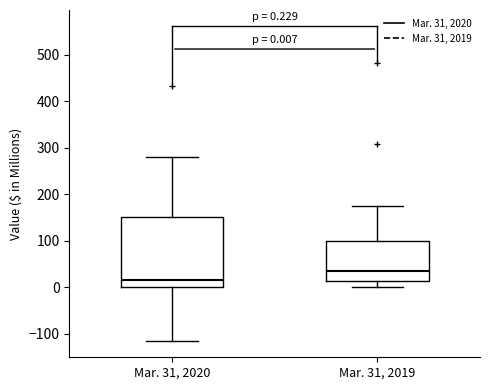

Which box is the tallest, from its lower edge to its upper edge?

Mar. 31, 2020